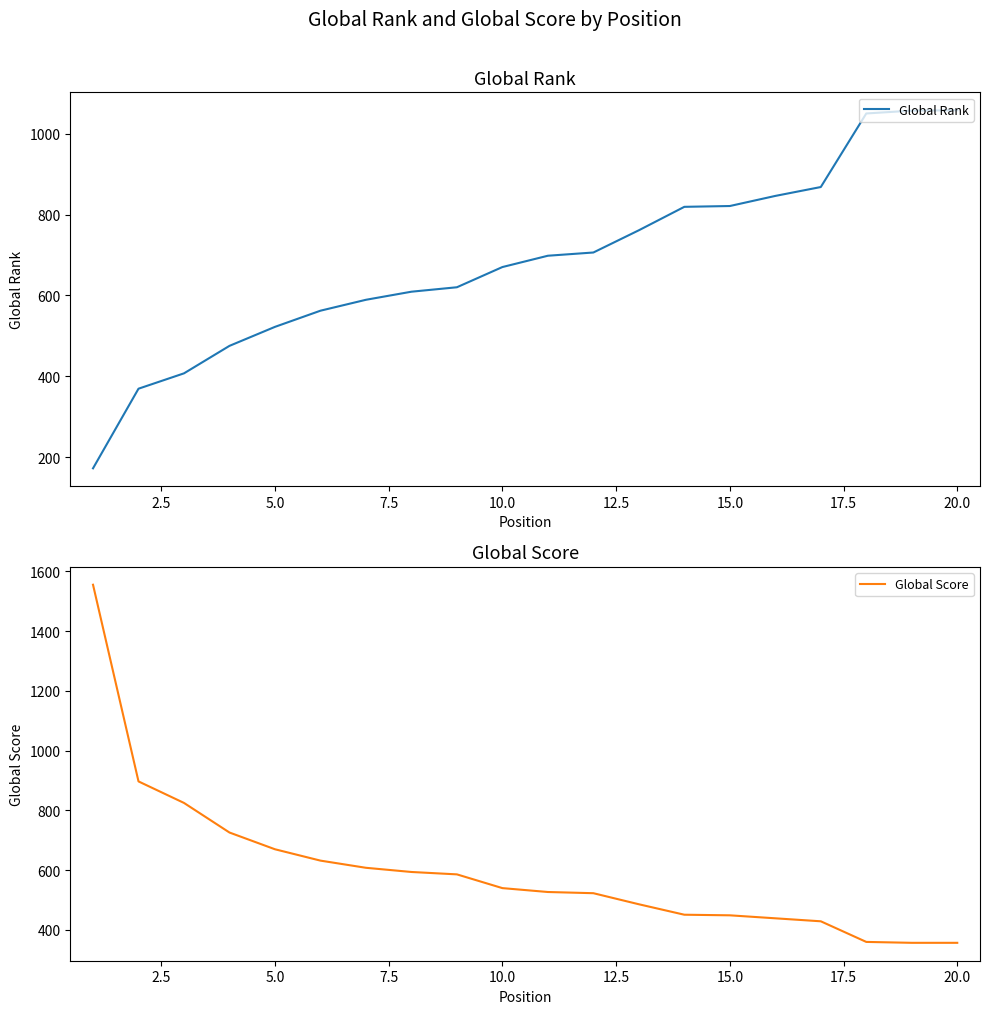

What is the value of the Global Score point at the 13th from the left?

486